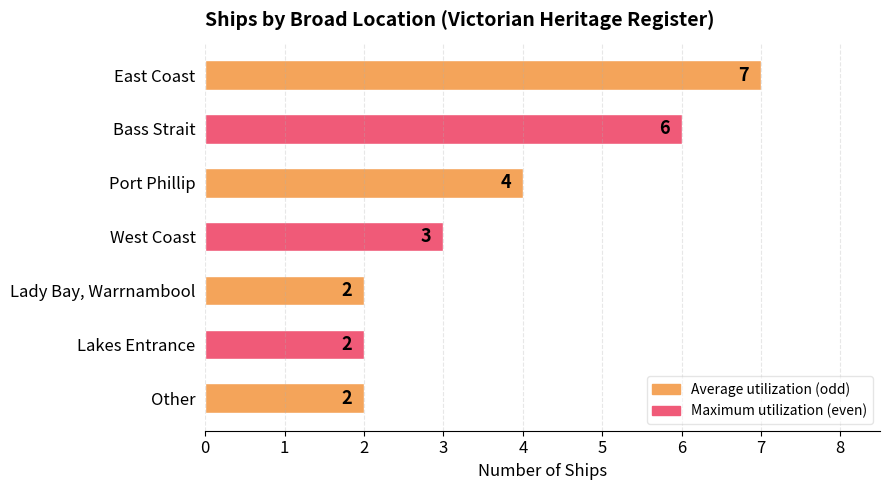

How many bars are there in total?

7